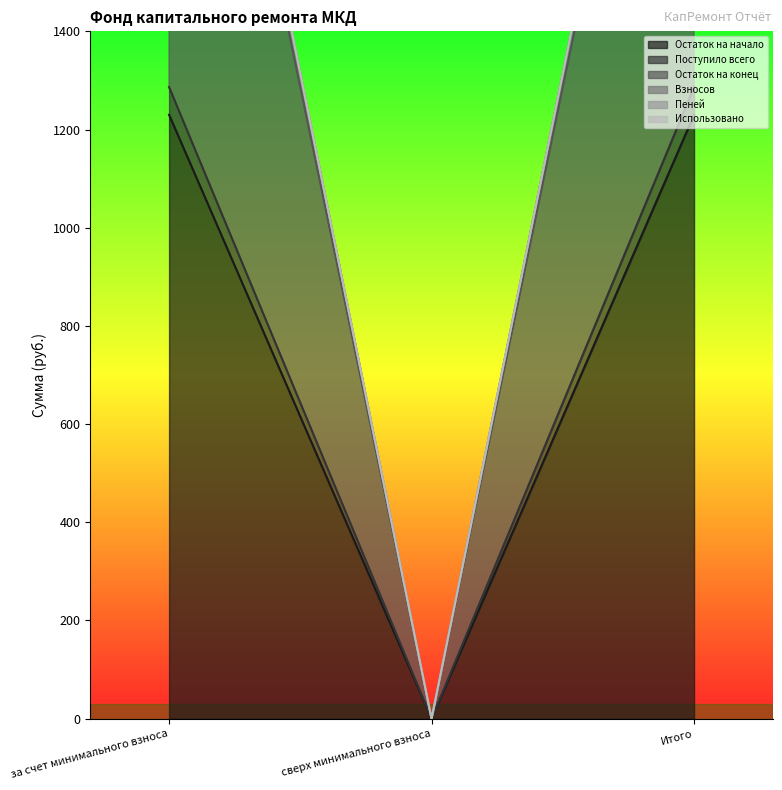

The value of Остаток на начало at Итого is 372.7. True or false?

False